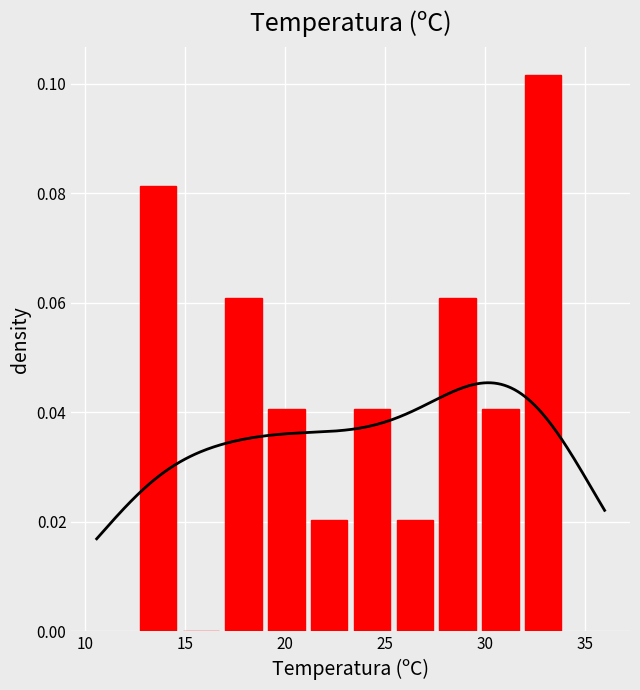

What is the label of the 8th bar from the right?

15